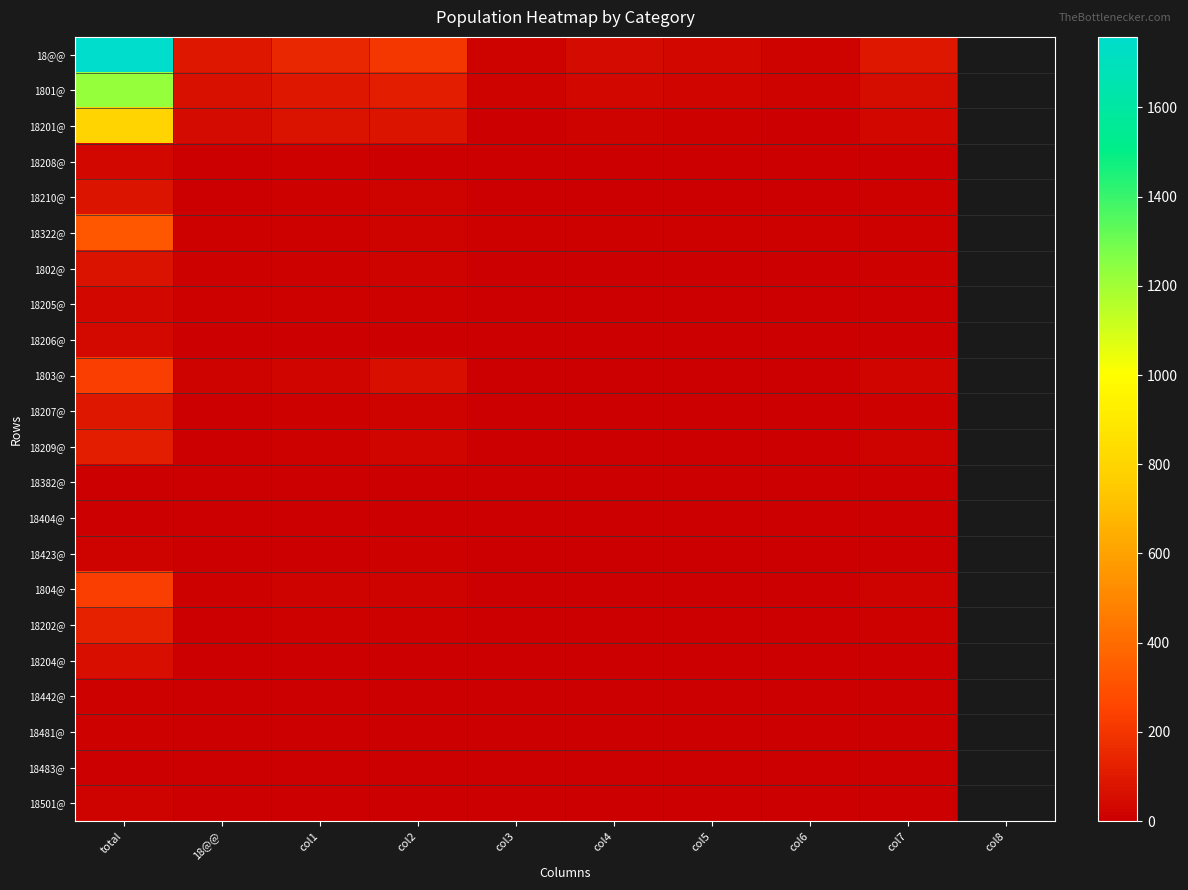

At how many categories does at least one series exceed 231?

1